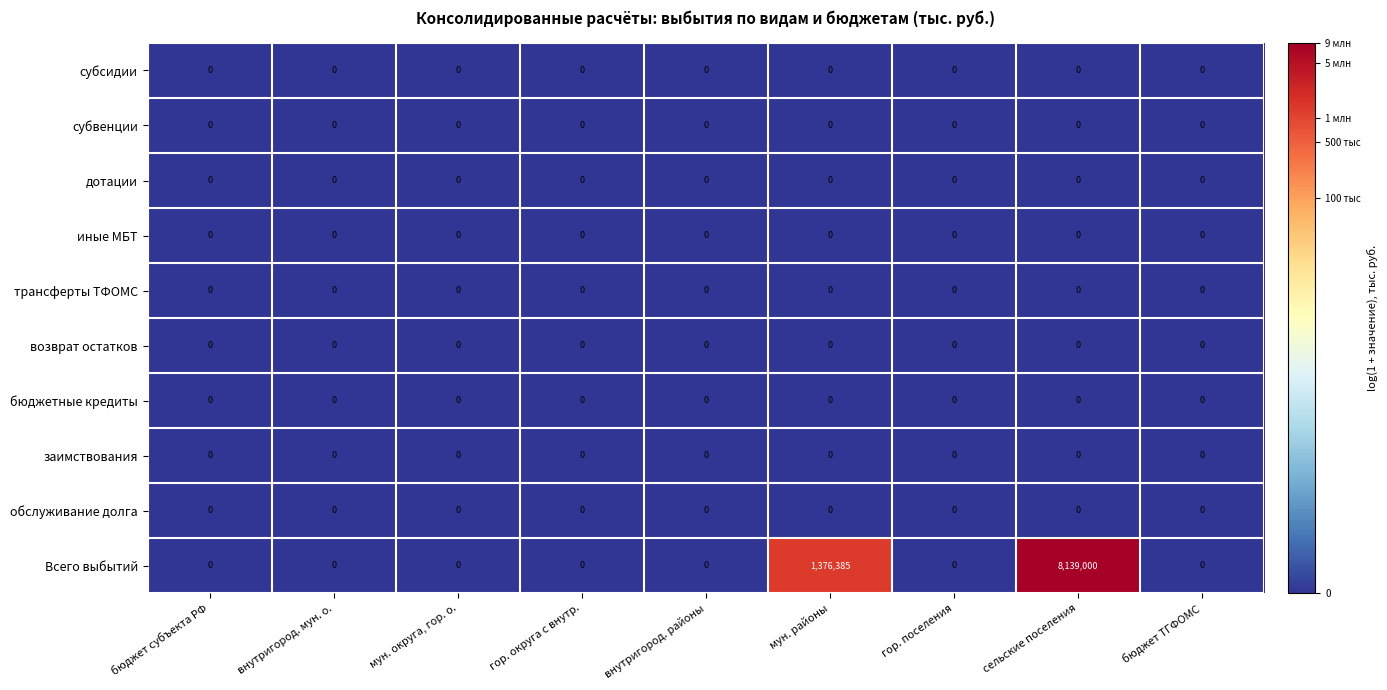

Which series has the largest range (max minus min)?

Всего выбытий